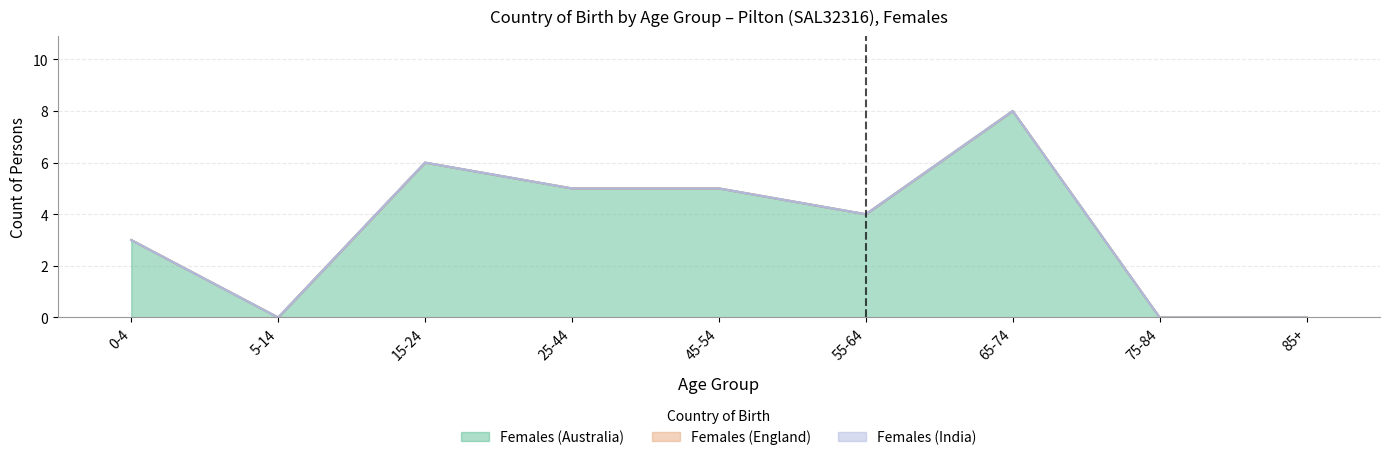

Which has a higher value, 55-64 or 0-4?

55-64